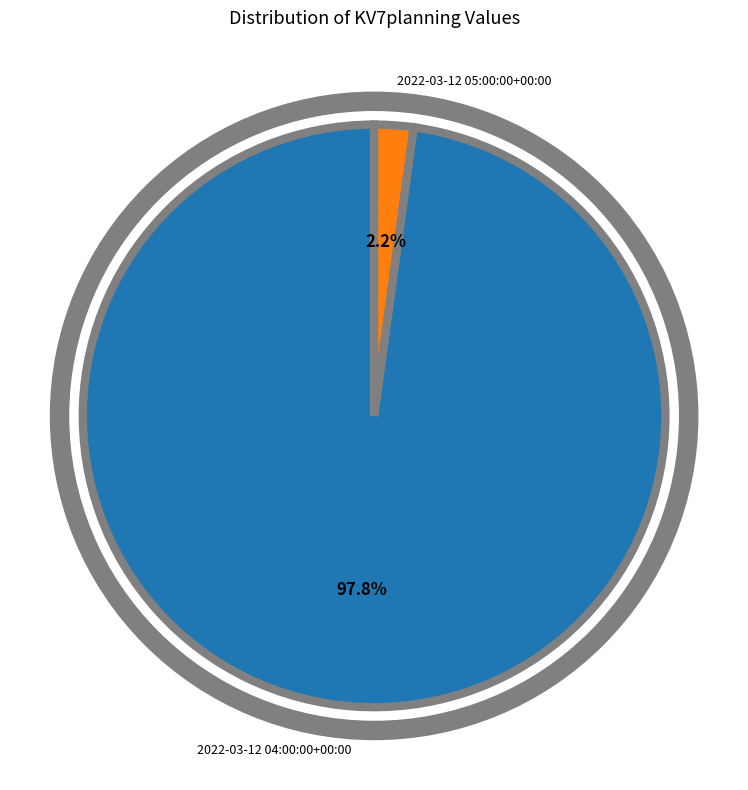

Does any single category account for the majority?

Yes